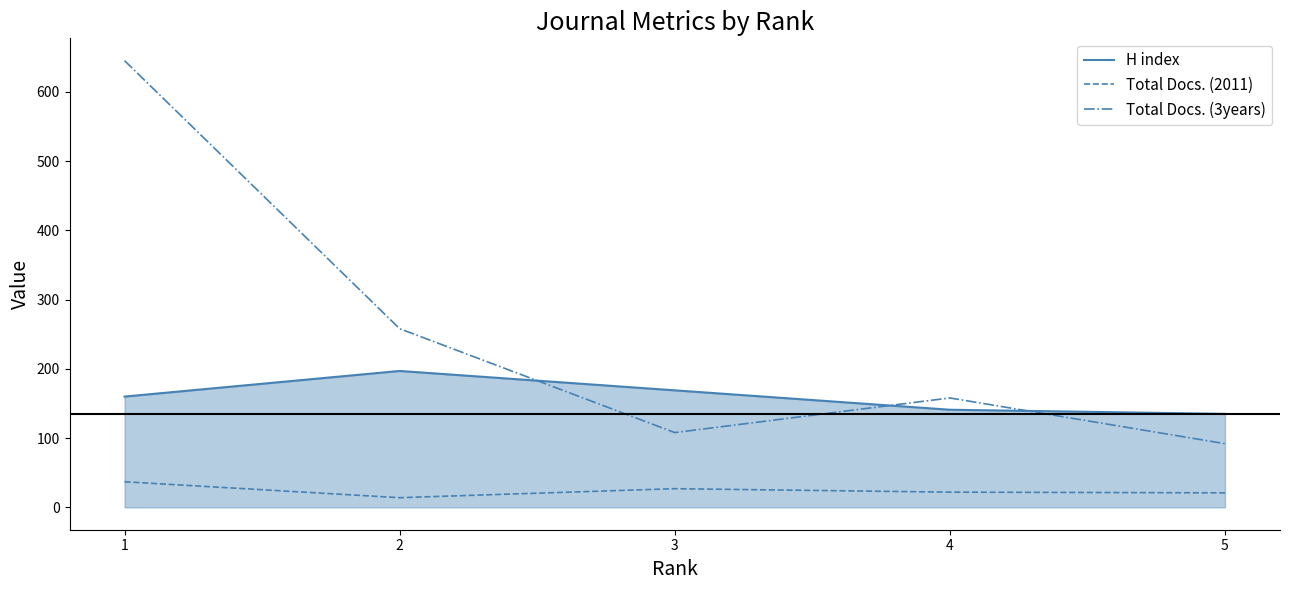

True or false: Total Docs. (3years) and H index intersect in this chart.

True